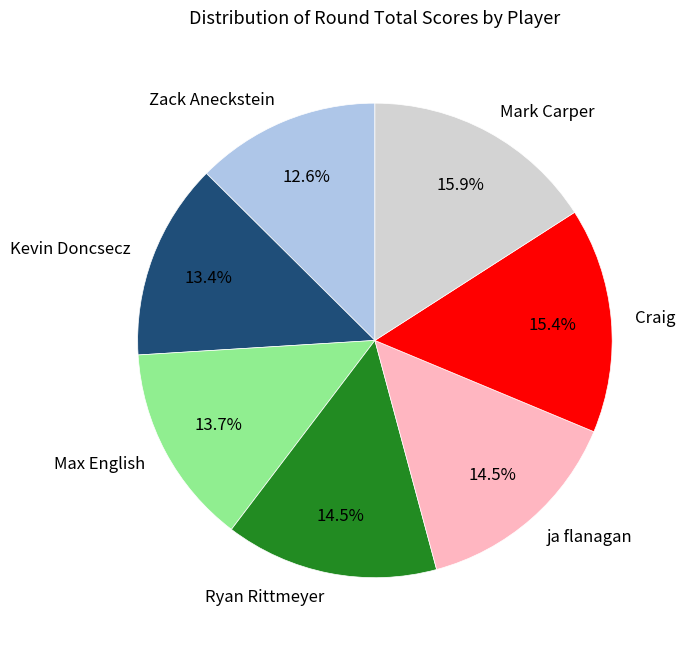

What percentage do ja flanagan and Kevin Doncsecz together represent?

27.9%